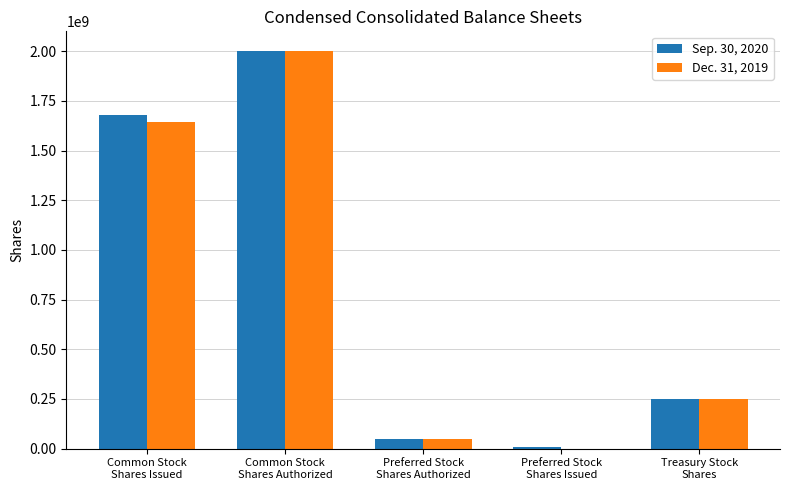

The Dec. 31, 2019 series shows 2000000000 at Common Stock
Shares Authorized. True or false?

True